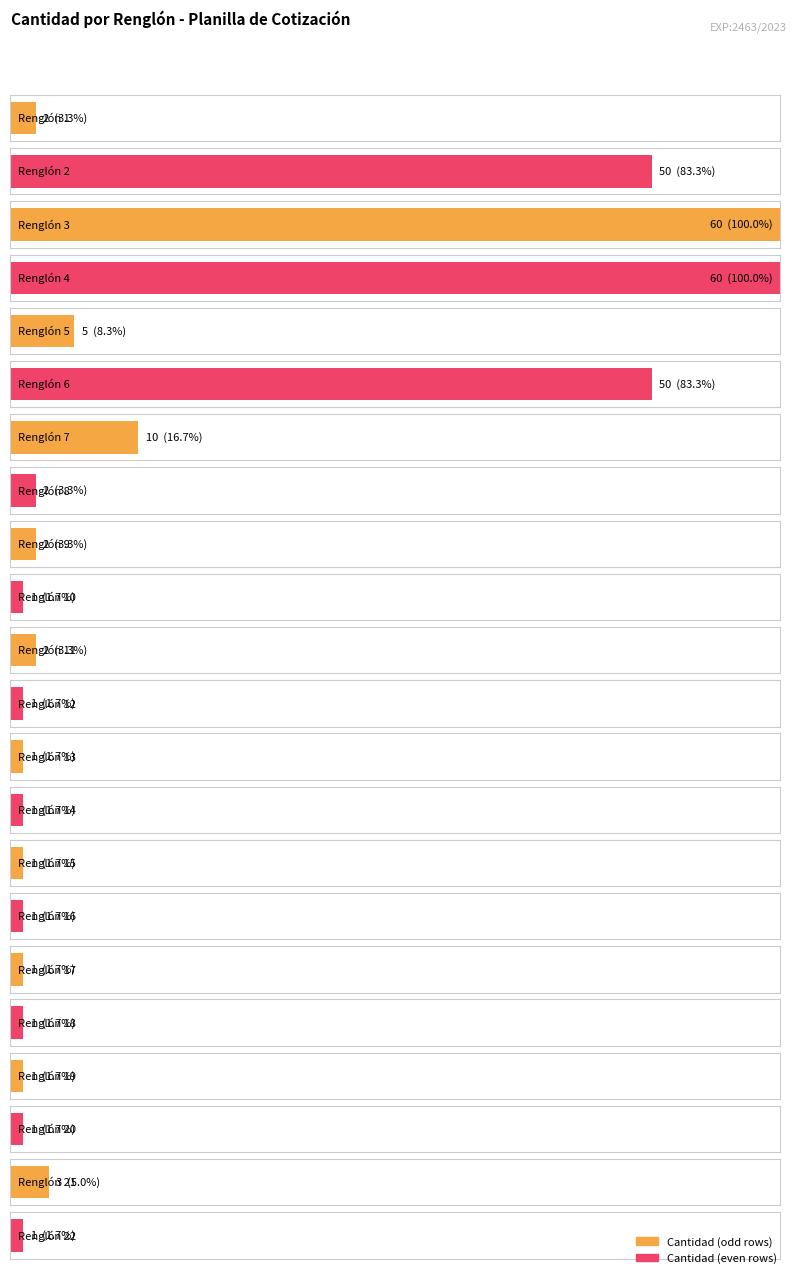

What is the difference between the values at Renglón 12 and Renglón 1?

1